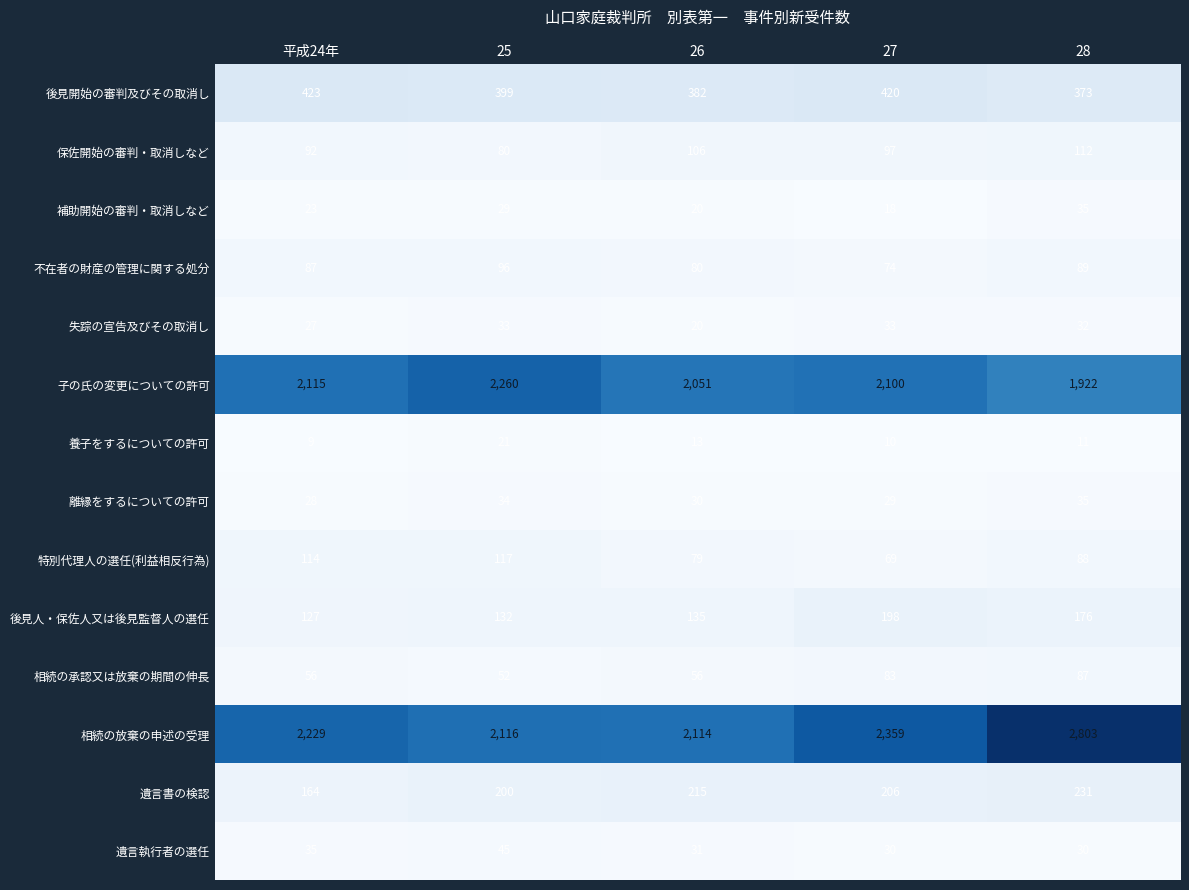

At which label does 補助開始の審判・取消しなど reach its minimum?

27